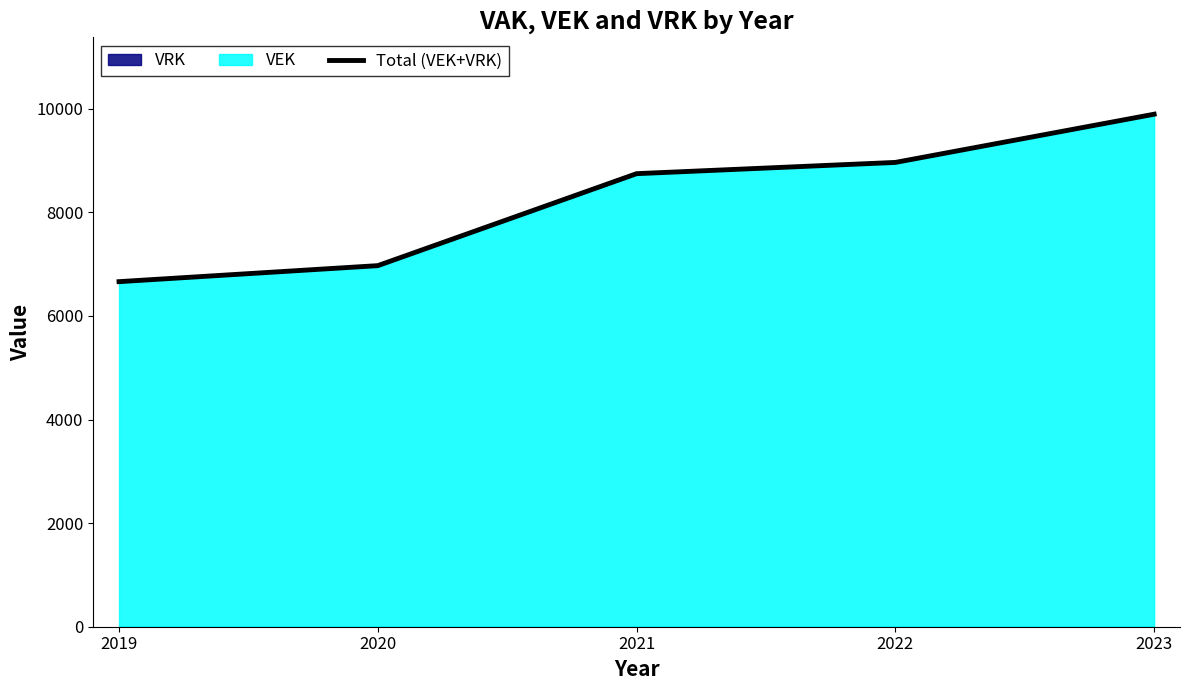

List the labels in order of value, smallest first.

2019, 2020, 2021, 2022, 2023